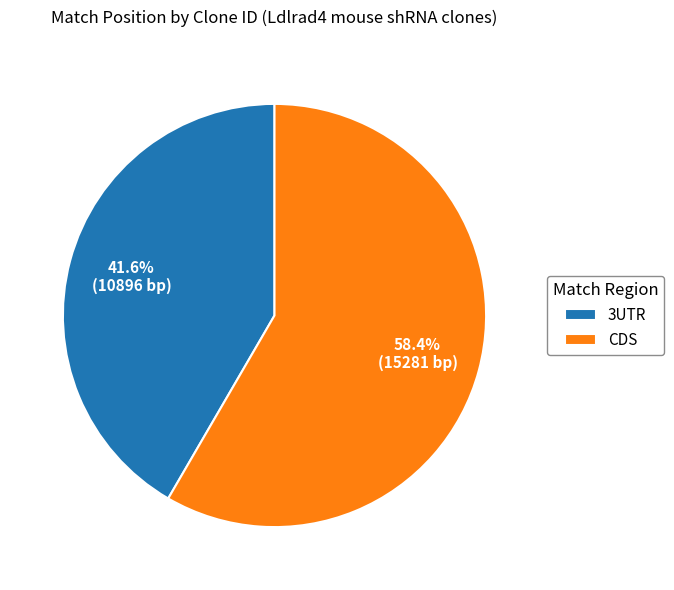

How many segments does this pie chart have?

2